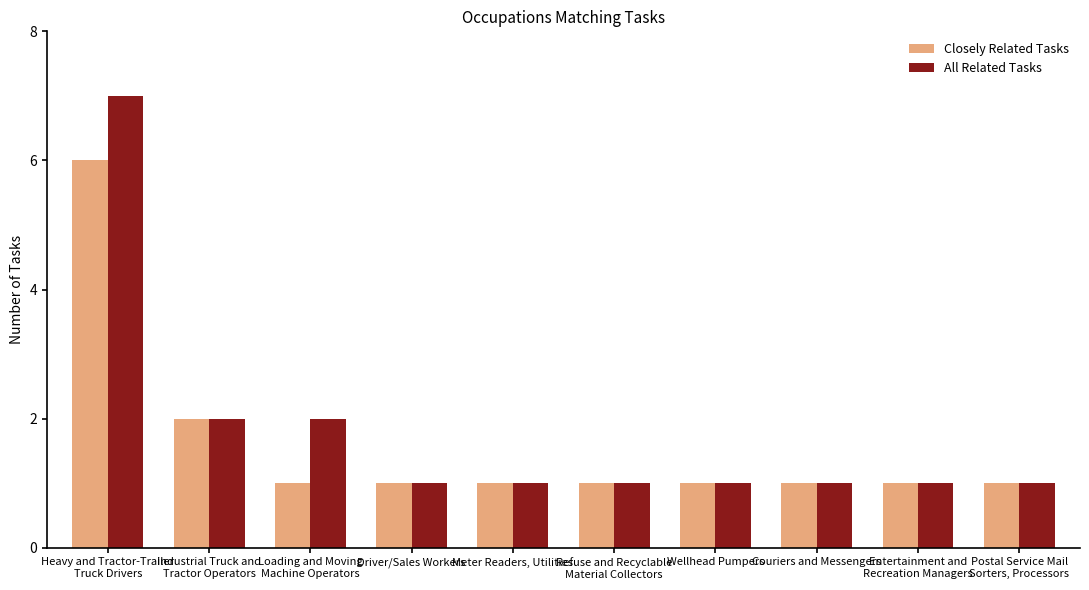

Rank the series by their maximum value, from highest to lowest.

All Related Tasks, Closely Related Tasks